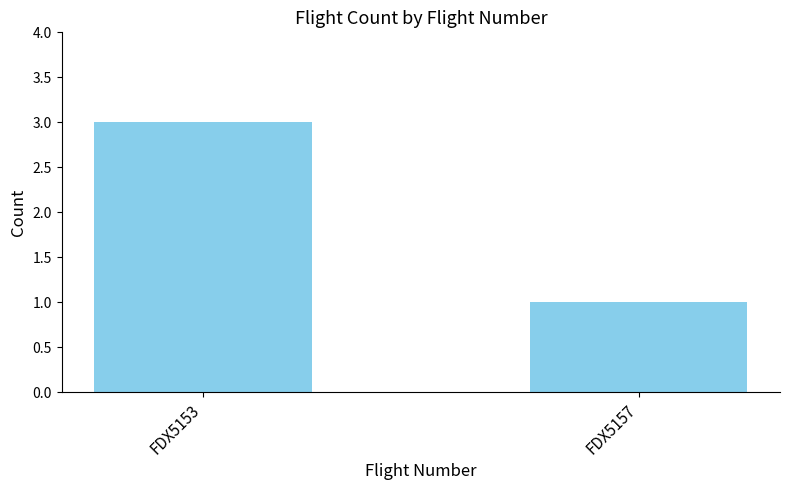

What is the sum of the values at FDX5153 and FDX5157?

4